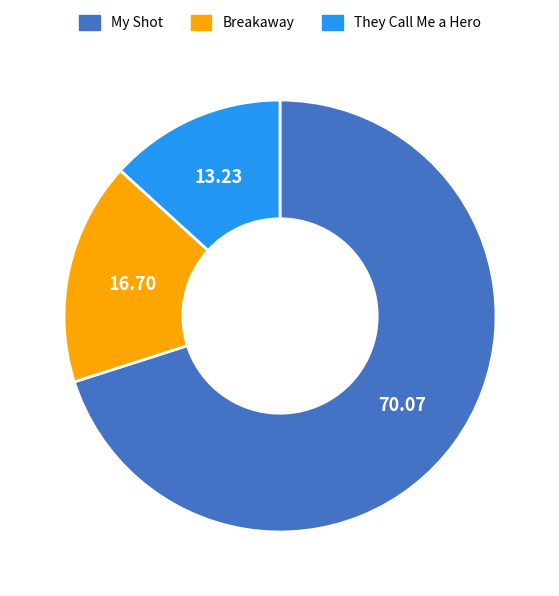

Is the sum of My Shot and They Call Me a Hero greater than half?

Yes